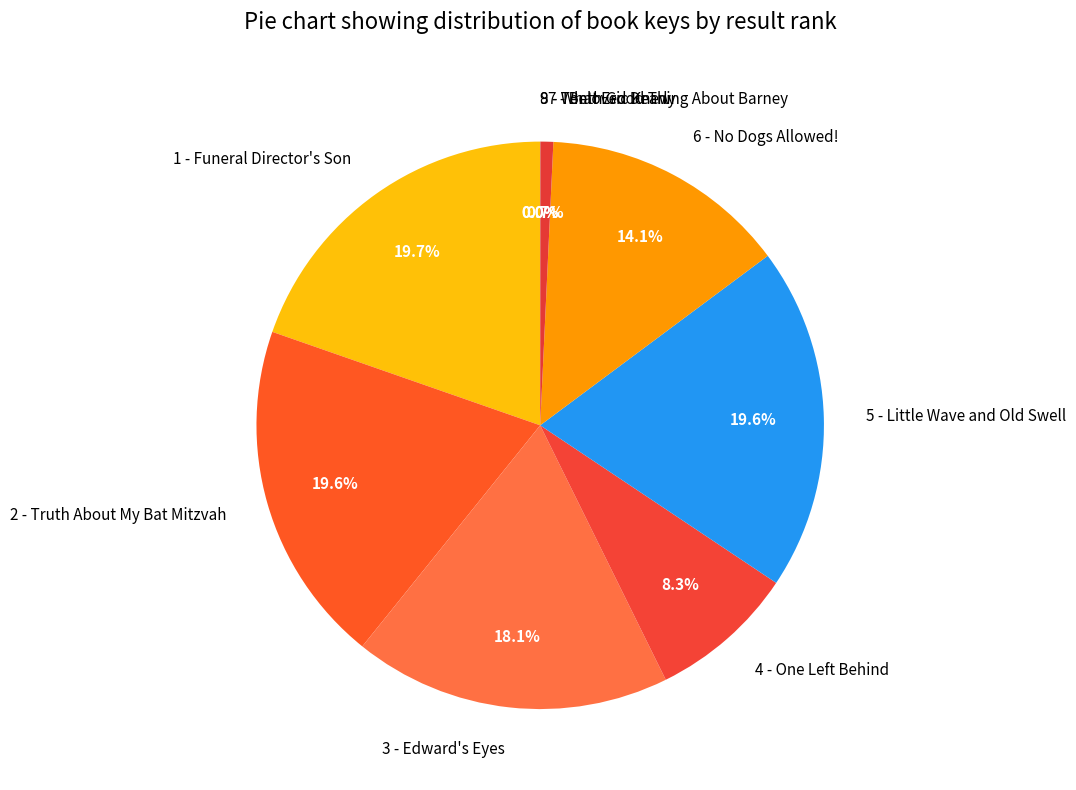

Is the sum of 5 - Little Wave and Old Swell and 1 - Funeral Director's Son greater than half?

No